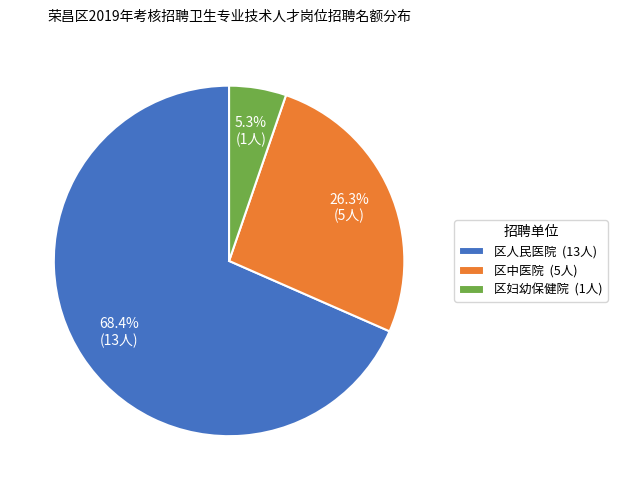

What is the ratio of the value at 区中医院 to the value at 区人民医院?

0.4